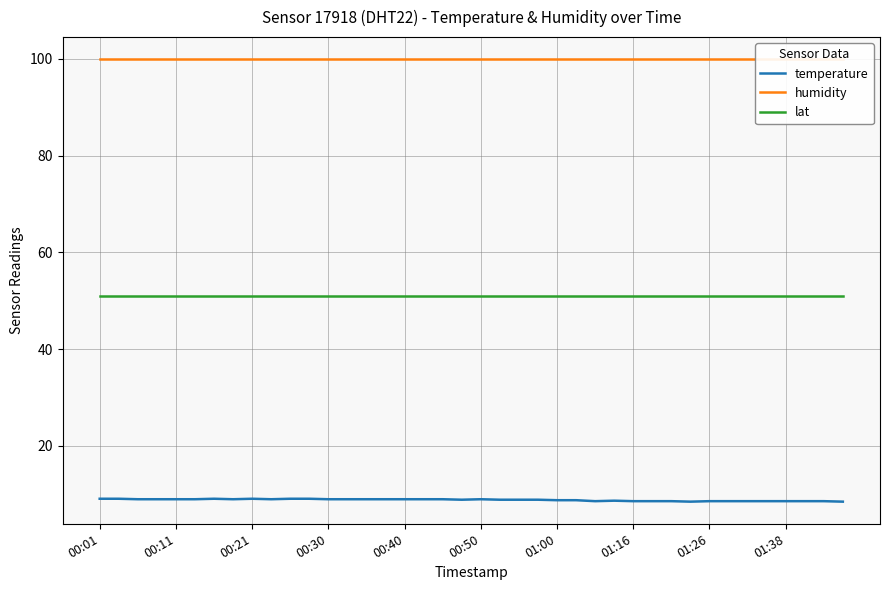

What is the value of the lat point at the 2nd from the left?

51.0